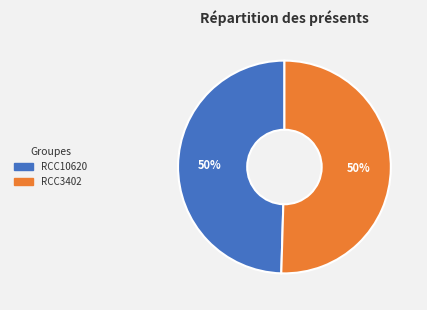

To the nearest percent, what is the combined percentage of RCC3402 and RCC10620?

100%